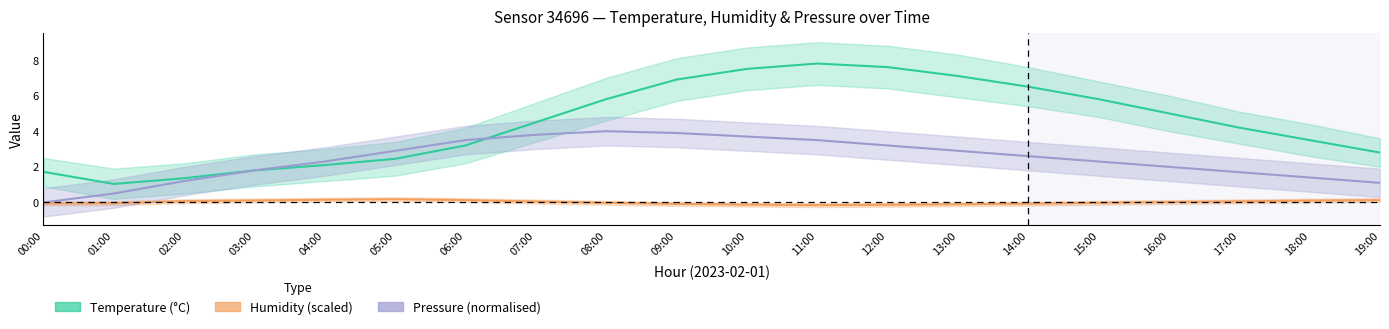

What is the maximum value for temperature_line?

7.8